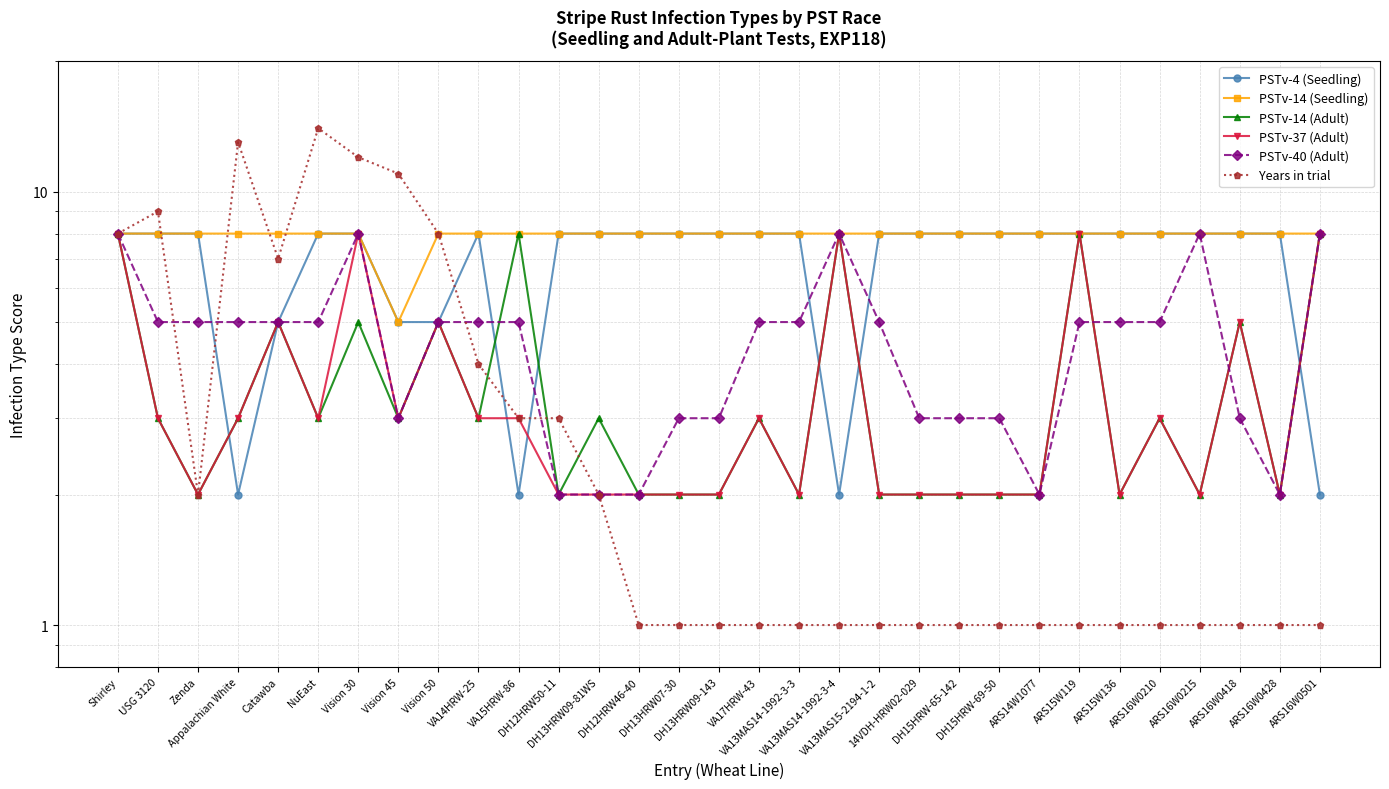

What is the label of the 26th point from the right?

NuEast